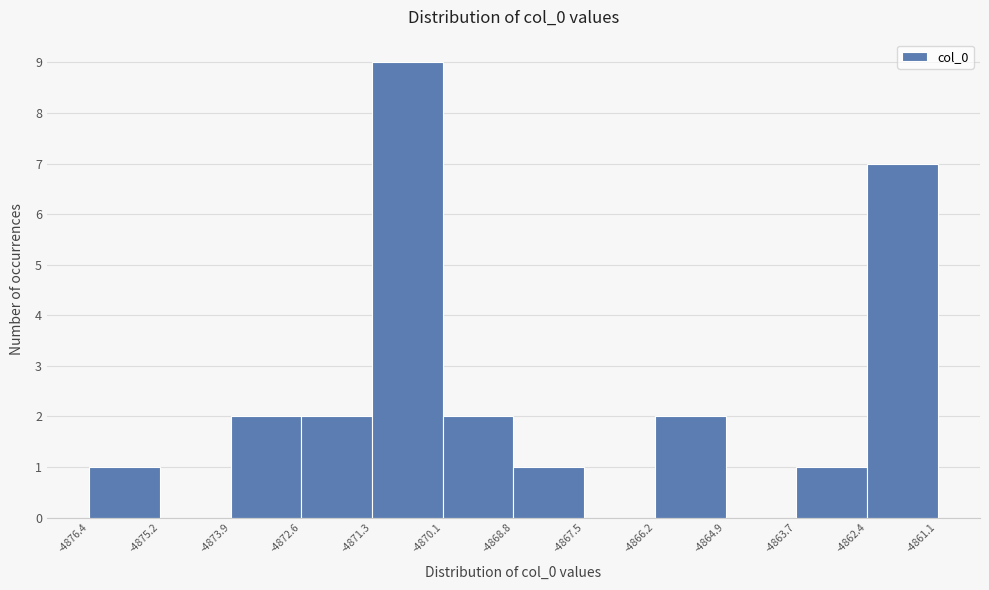

How tall is the bar that spans -4872.6 to -4871.3 on the x-axis? The values are not printed on the chart, so give them approximately, as read against the axis.

2